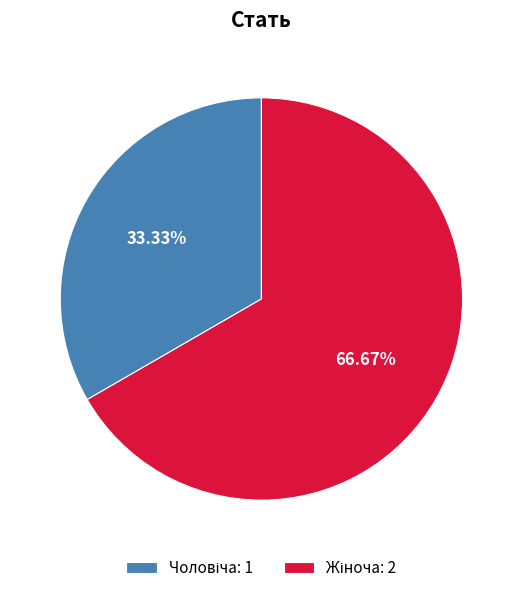

Approximately how many times larger is the value at Жіноча compared to Чоловіча?

2.0